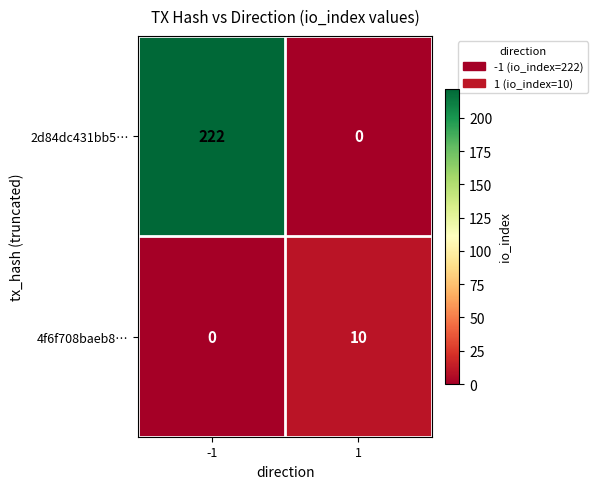

The value of 2d84dc431bb5… at -1 is 101. True or false?

False